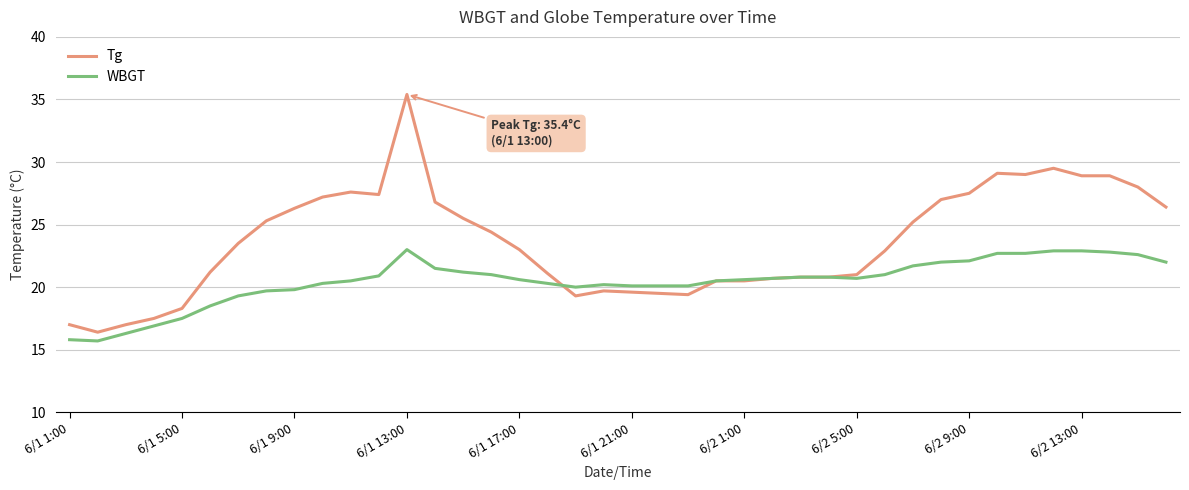

What is the average value of the Tg series?

23.6